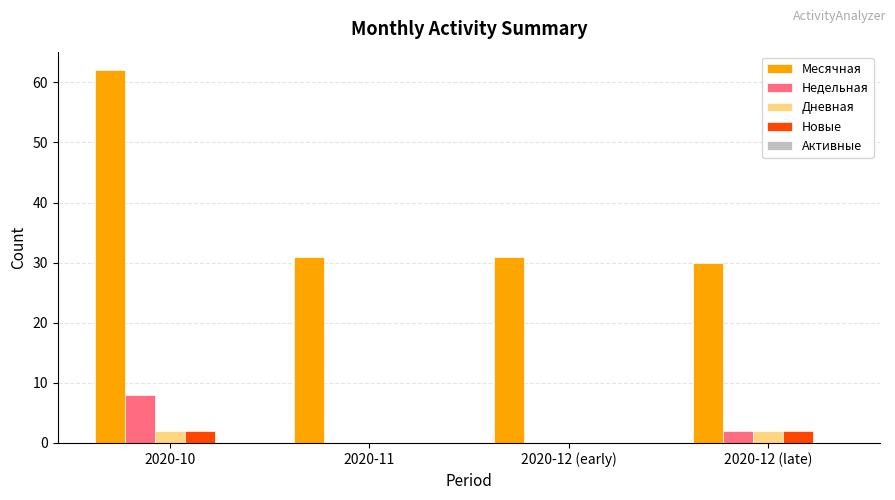

Where is Недельная nearest to the value 4?

2020-12 (late)